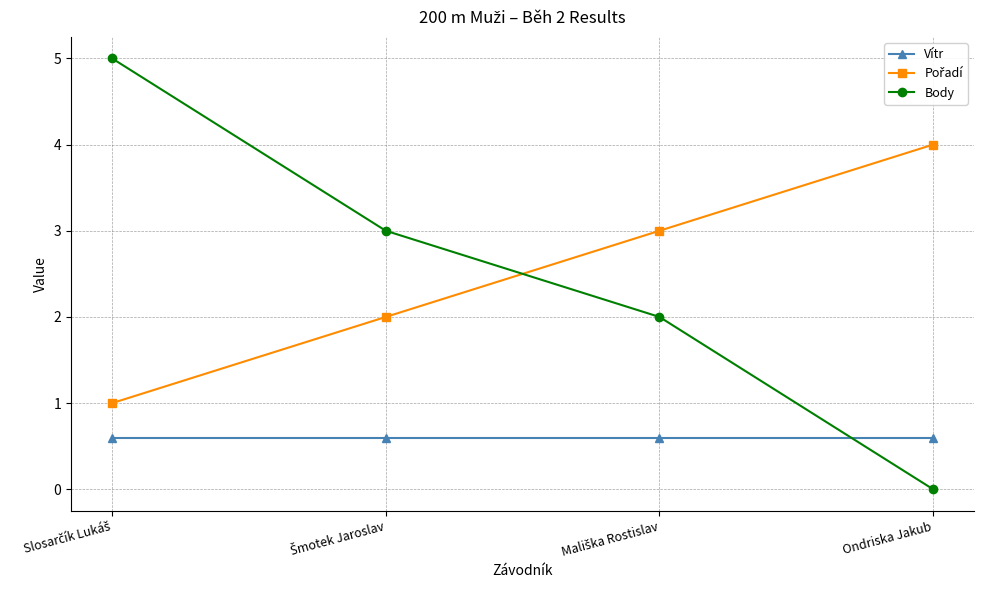

Is this an area chart (filled region under the line)?

No